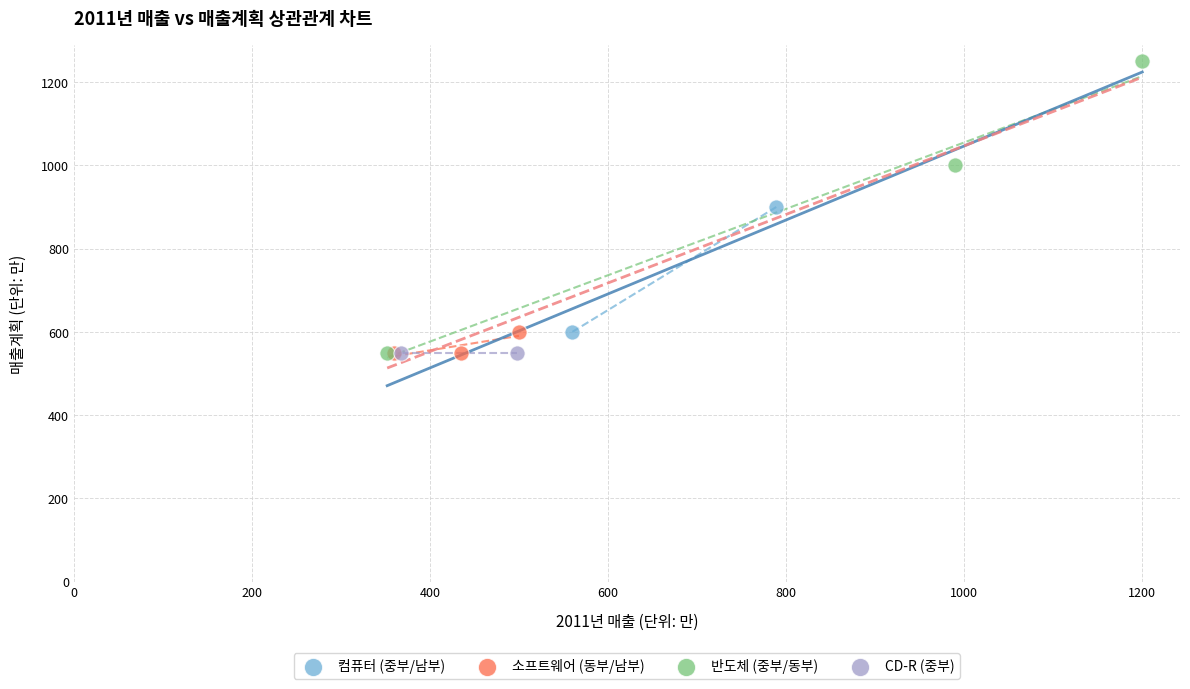

What are all the series names shown in the legend?

컴퓨터 (중부/남부), 소프트웨어 (동부/남부), 반도체 (중부/동부), CD-R (중부)